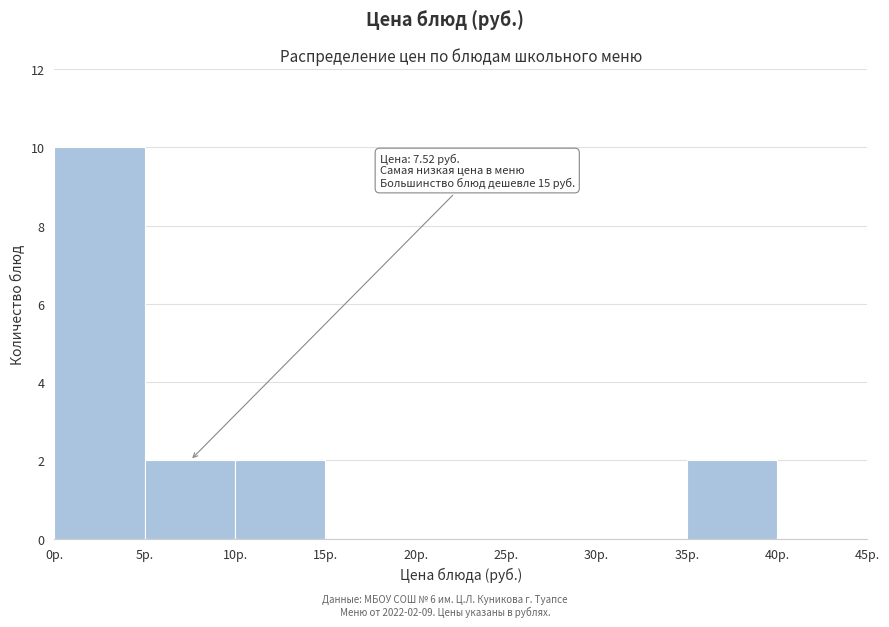

Which range on the x-axis has the tallest bar?

0 to 5